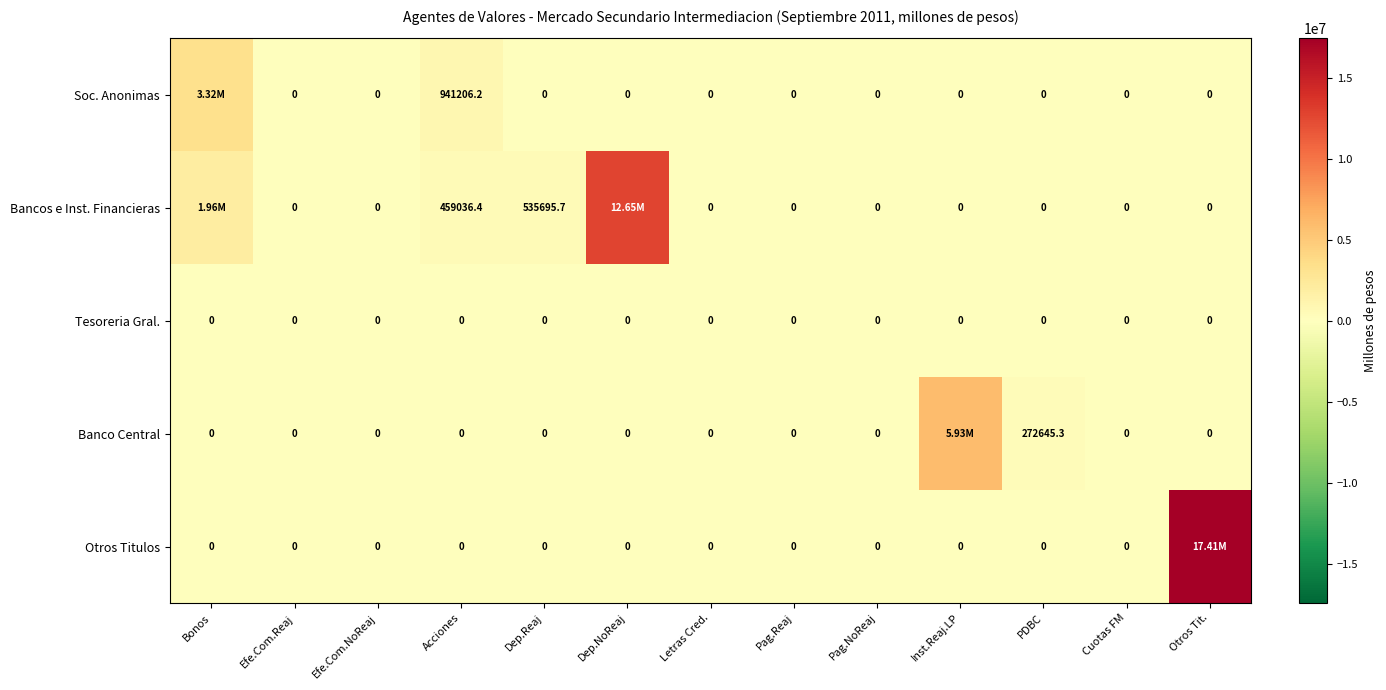

What is the sum of all Bancos e Inst. Financieras values?

15607585.6